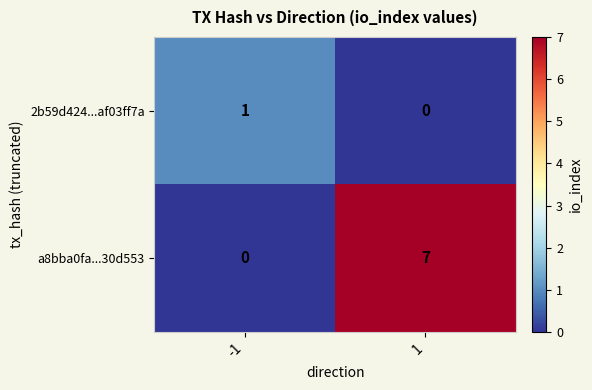

Read the a8bba0fa...30d553 value at 1.

7